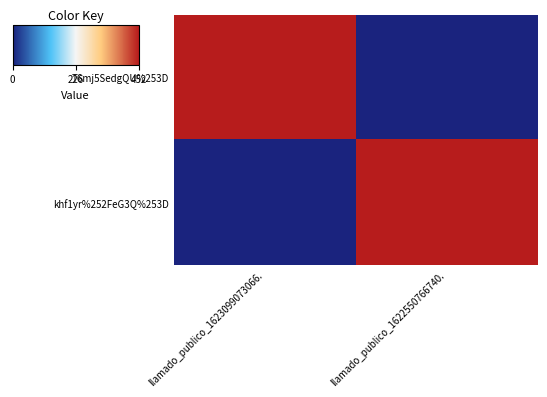

Count the number of categories in the chart.

2